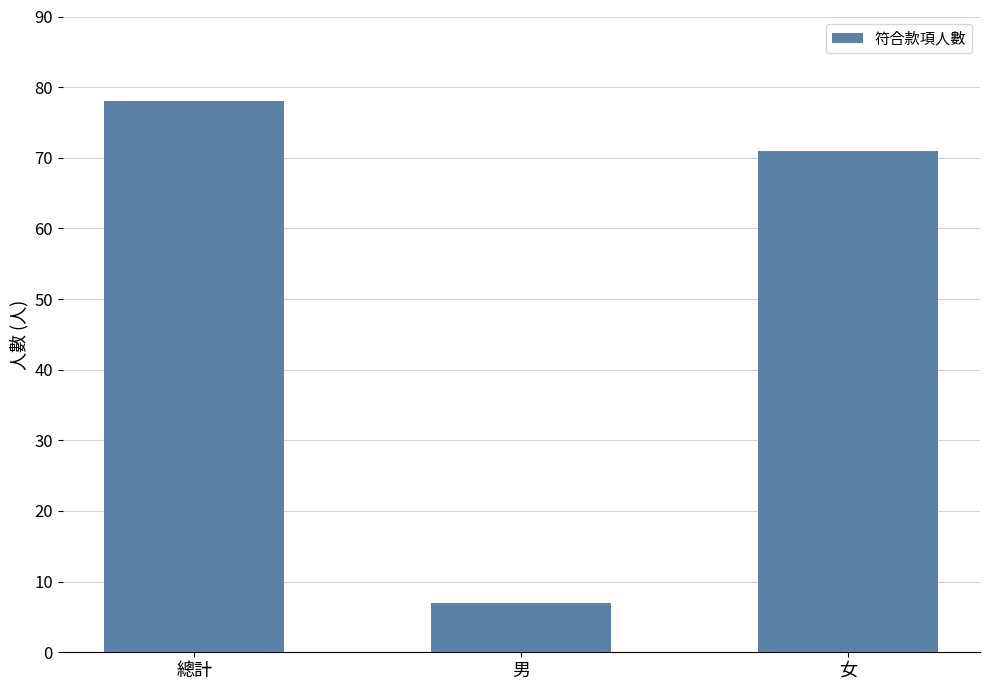

What is the change in value from 男 to 女?

+64